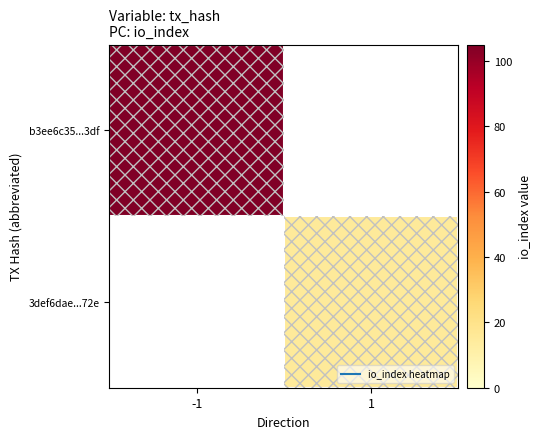

The value of 3def6dae...72e at 1 is 15.0. True or false?

True